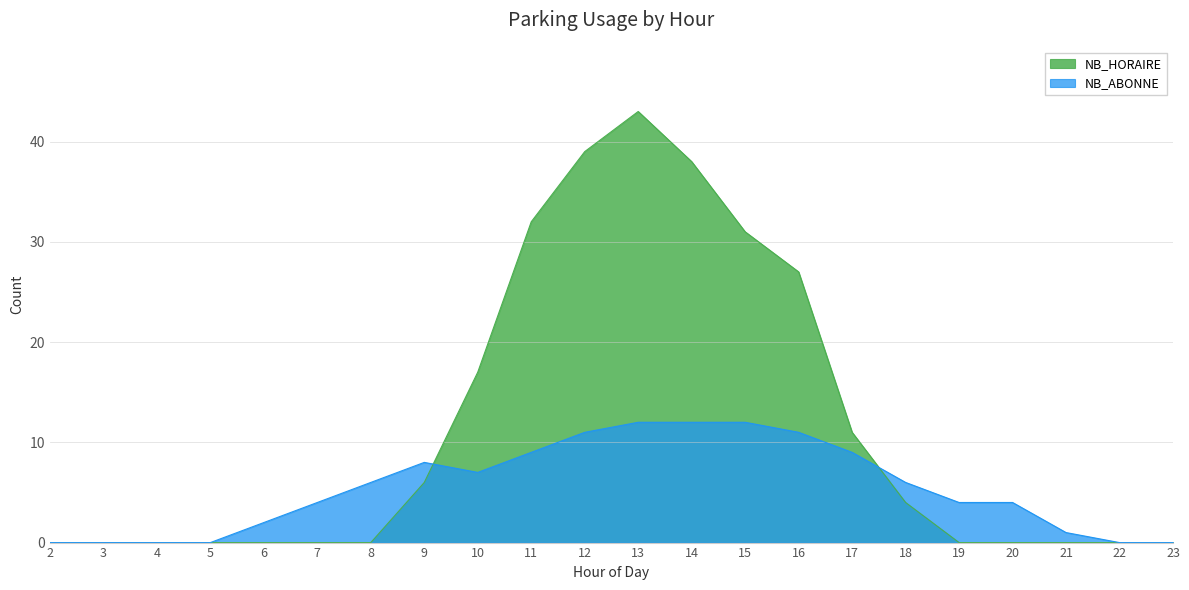

Which series has the largest total across all categories?

NB_HORAIRE